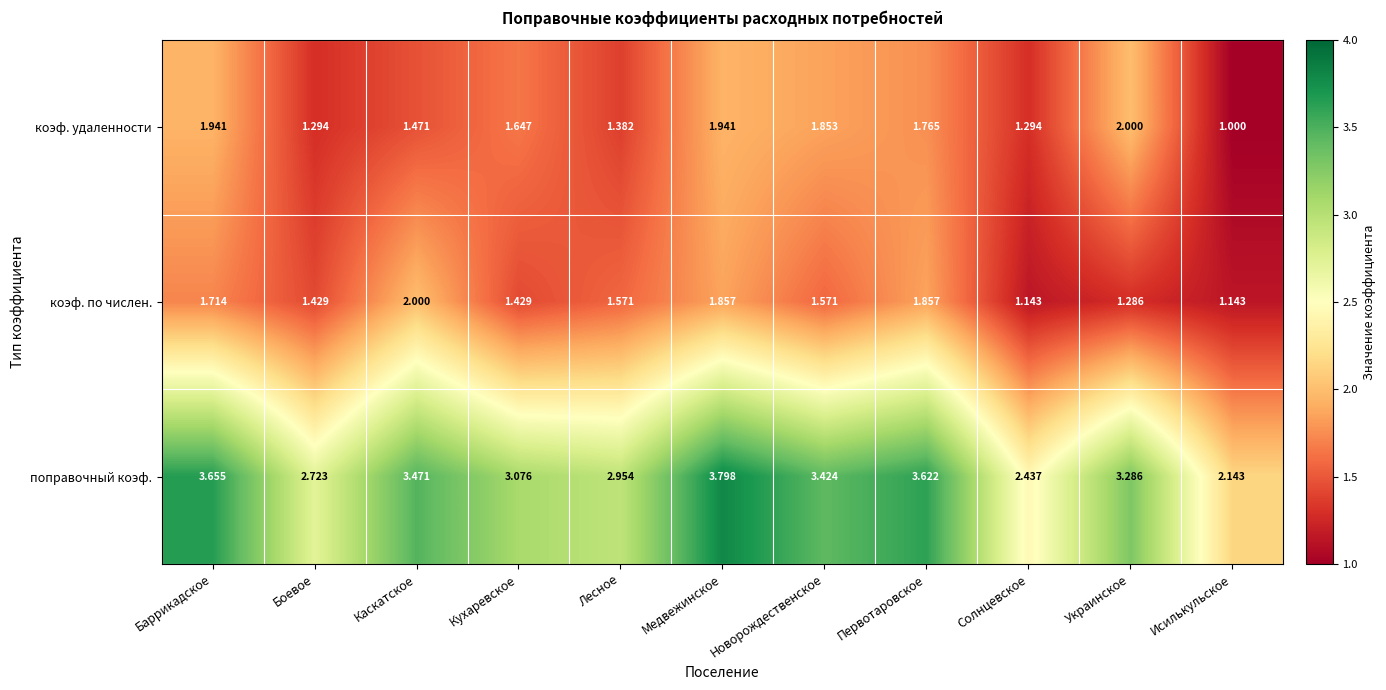

Which series has the largest range (max minus min)?

поправочный коэф.